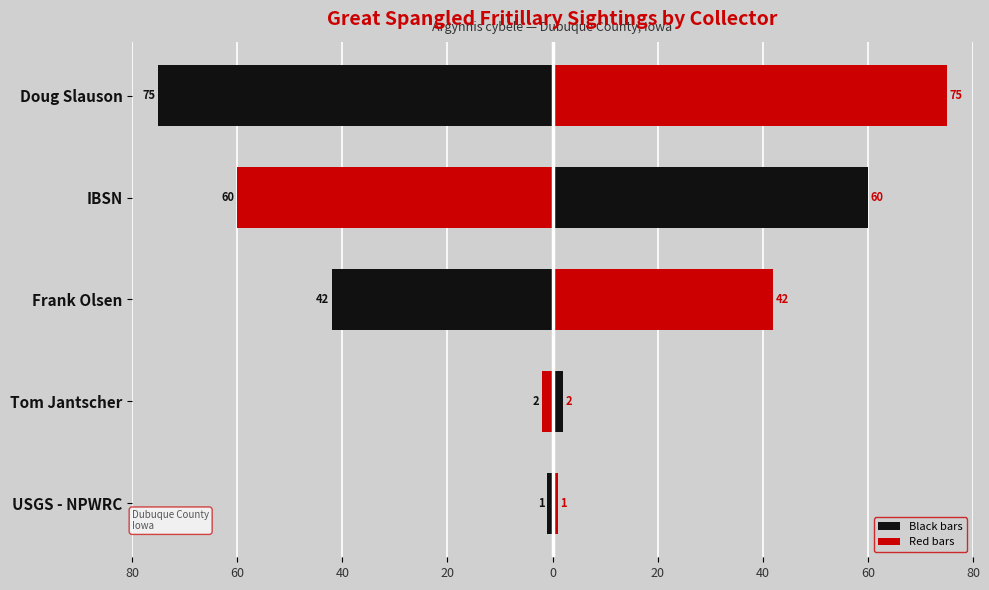

What is the average value of the Count (left) series?

-36